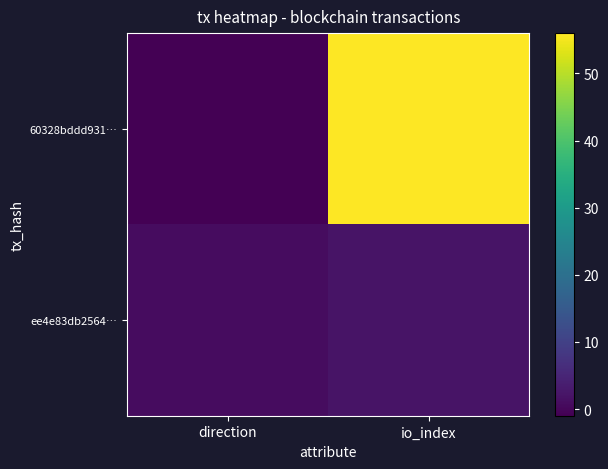

Which series has the widest spread of values?

60328bddd931…